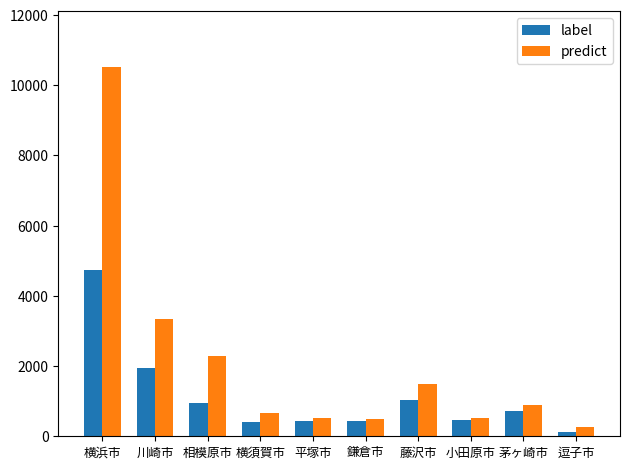

How many bars are there in each group?

2